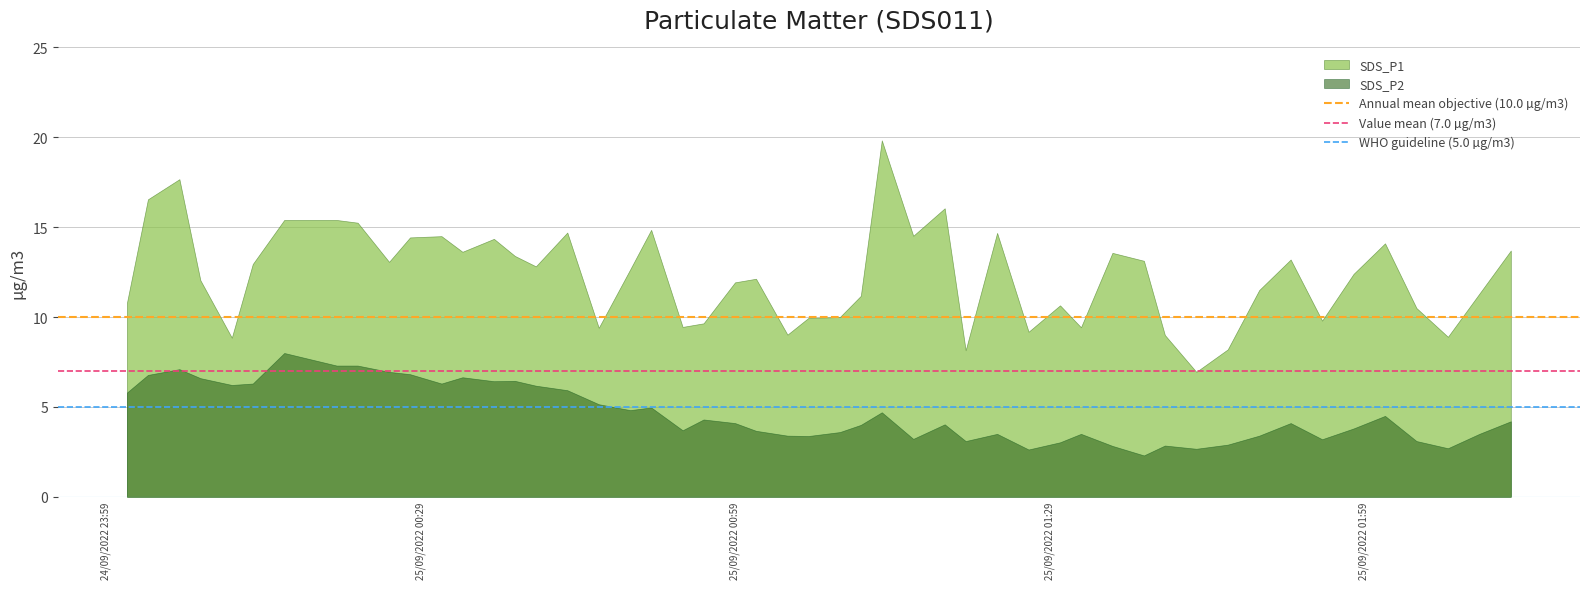

What is the minimum value for SDS_P1?

7.0